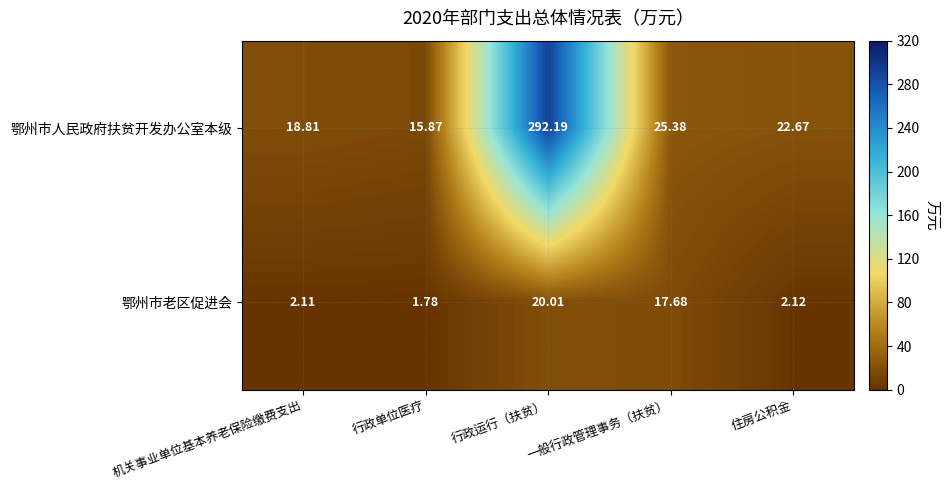

What is the difference between the highest and lowest values at 行政运行（扶贫）?

272.2